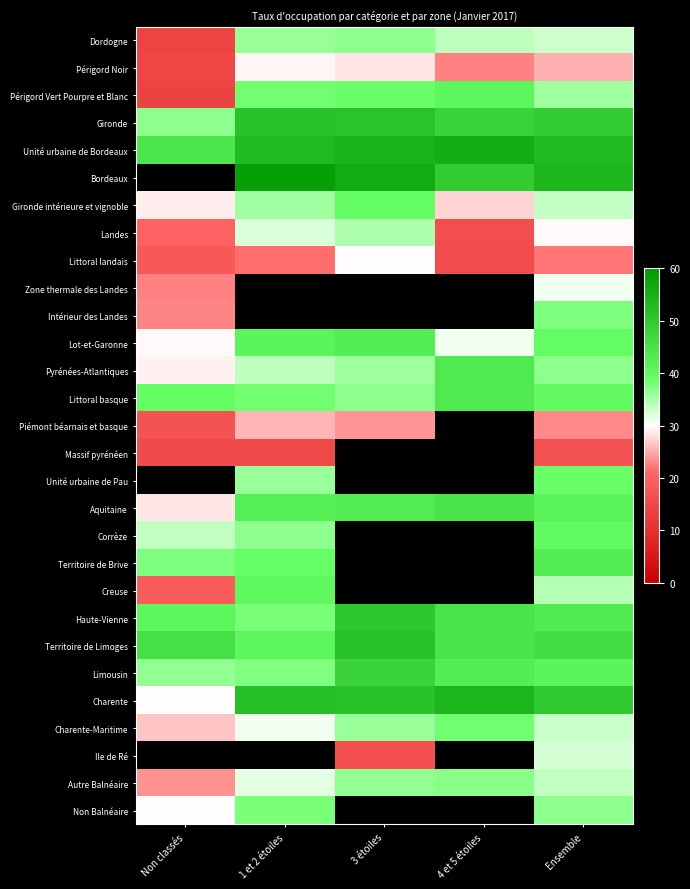

What is the sum of all Périgord Noir values?

120.5